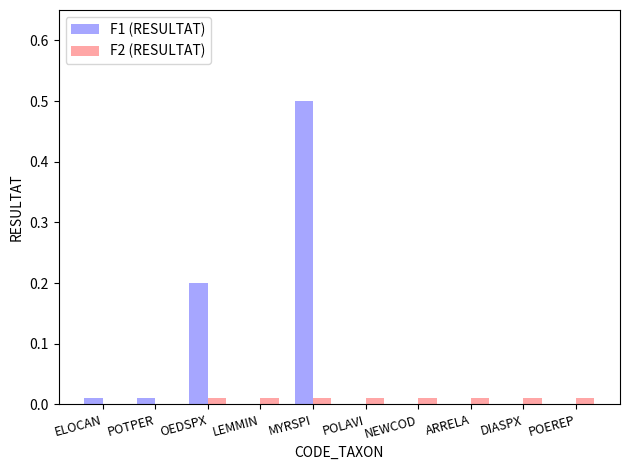

How many groups of bars are there?

10